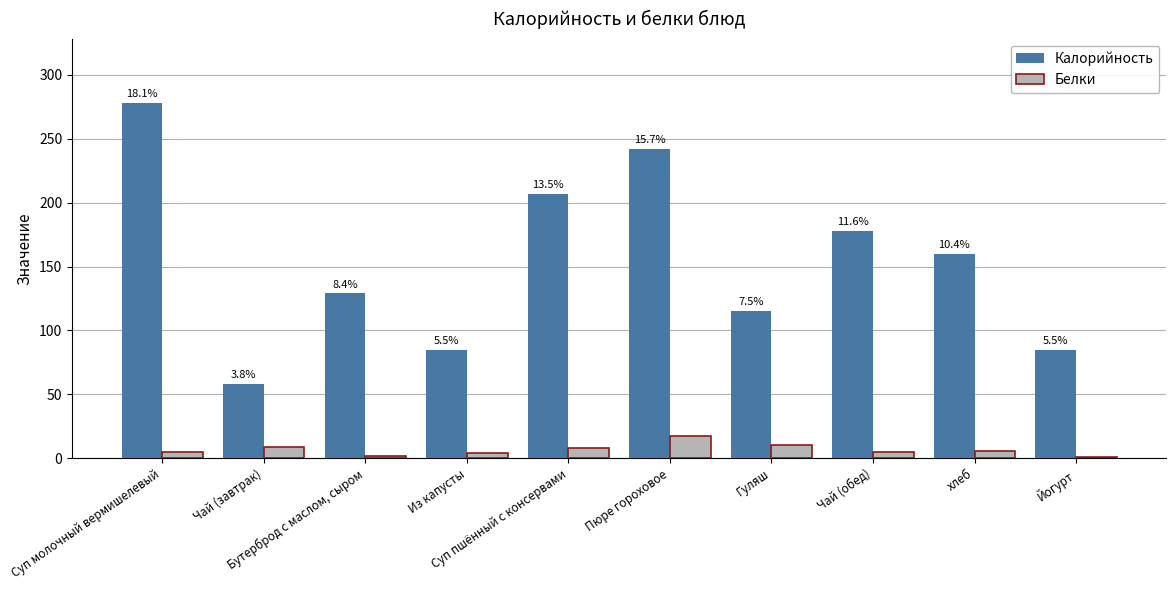

What is the total value across all series at Чай (обед)?

183.0